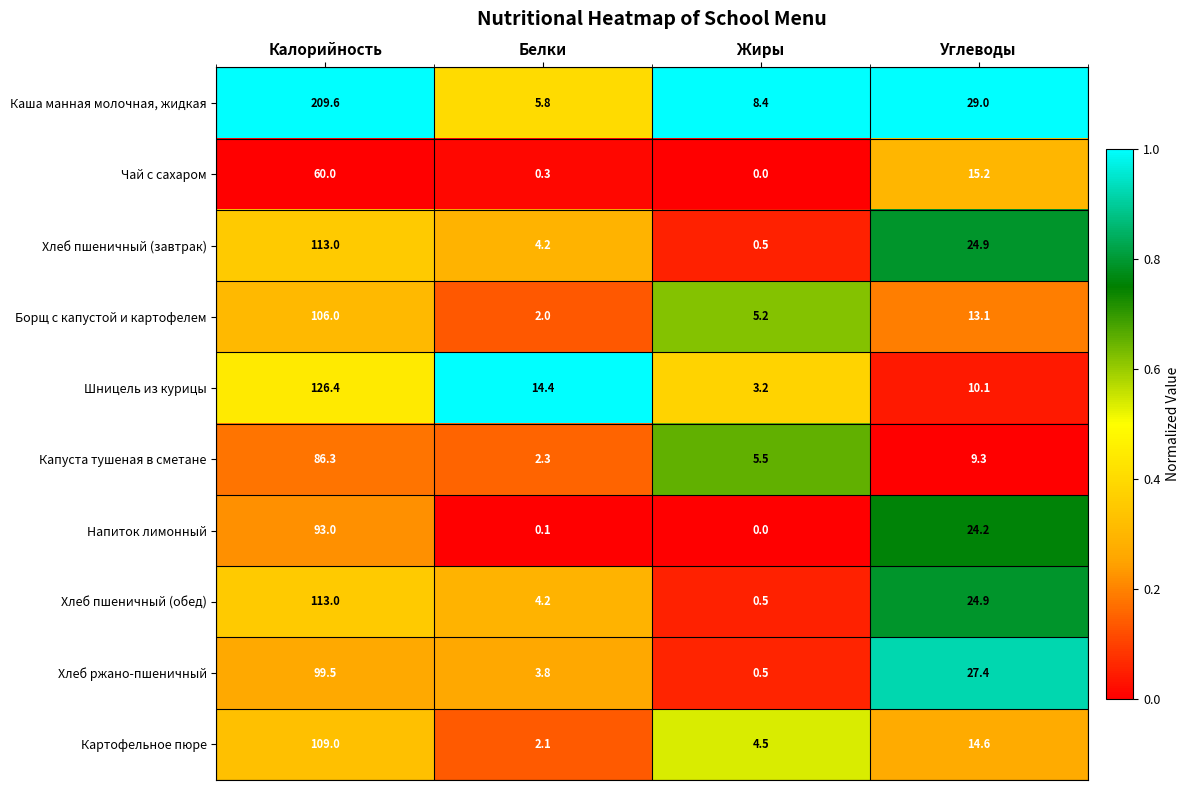

What is the greatest value displayed?

209.6